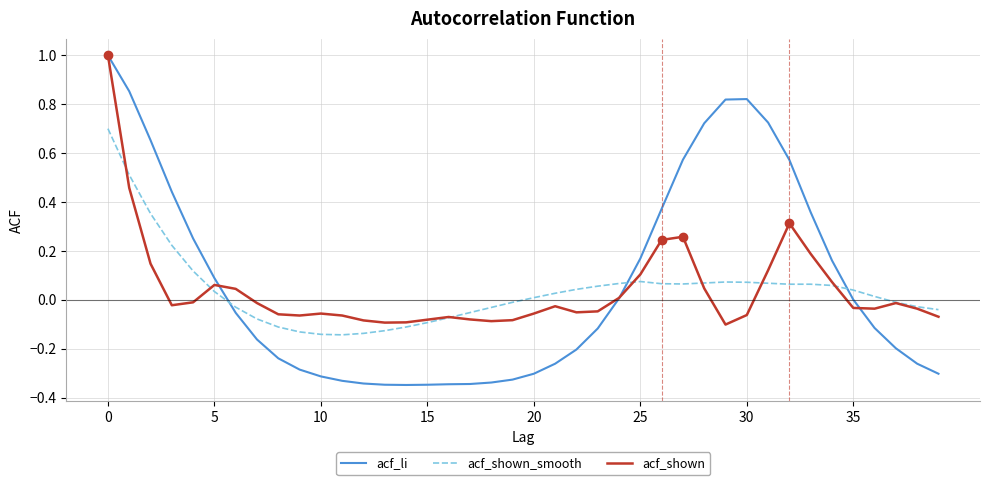

How many values in acf_shown_smooth are below zero?

17